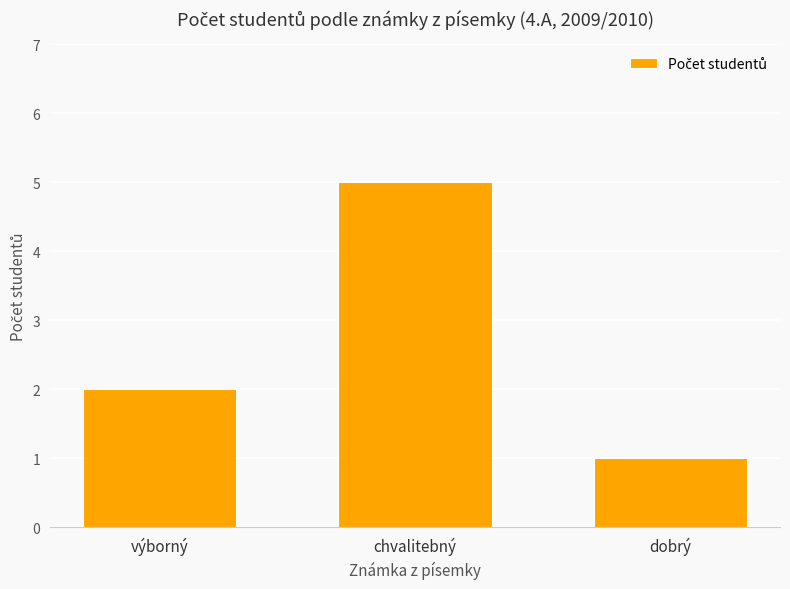

What is the sum of the values at chvalitebný and dobrý?

6